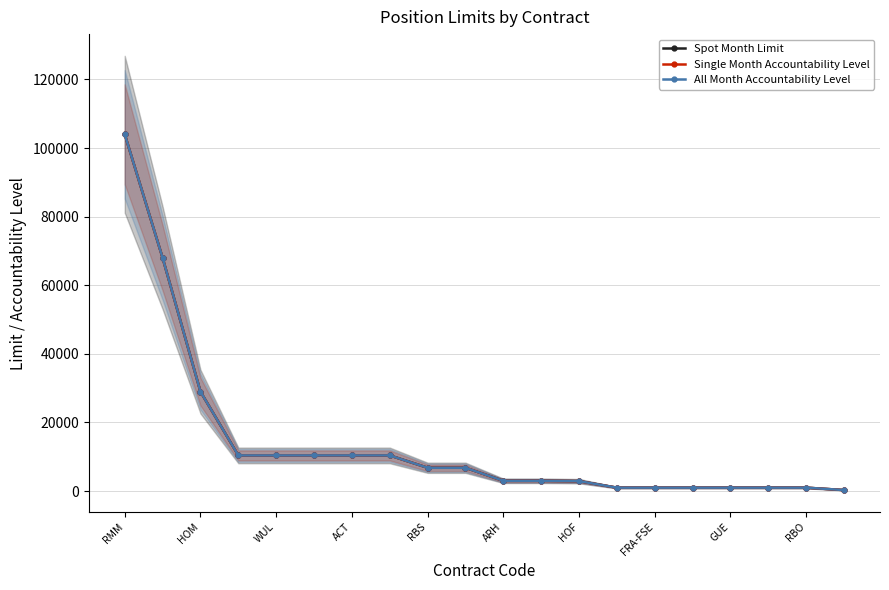

How many data points in All Month Accountability Level are less than 6800?

10